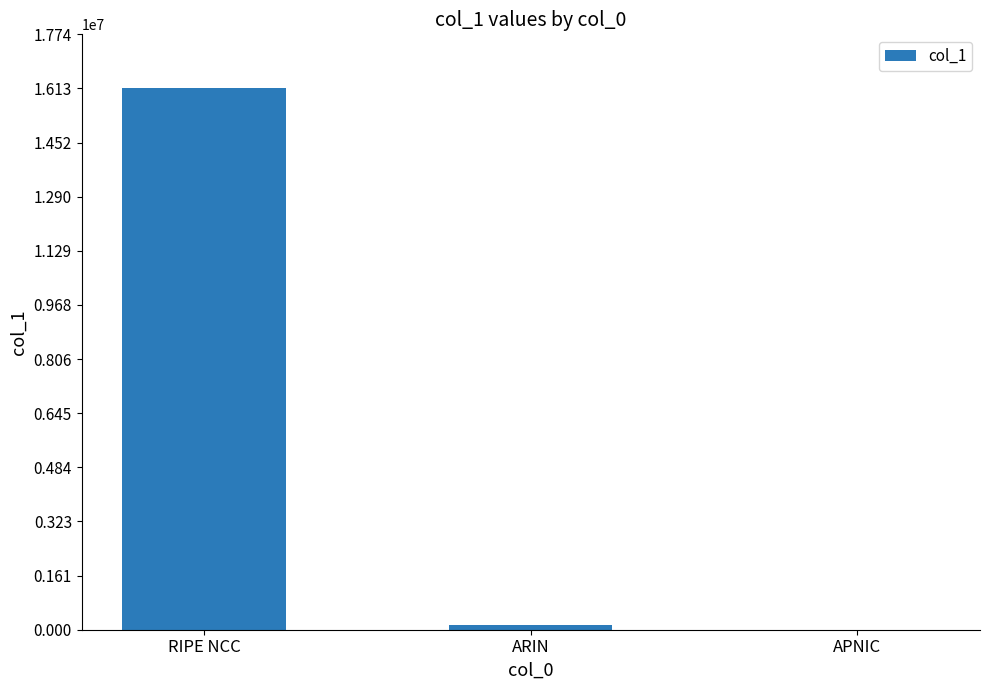

Reading right to left, what are all the values shown in this chart?

3072	153856	16128512